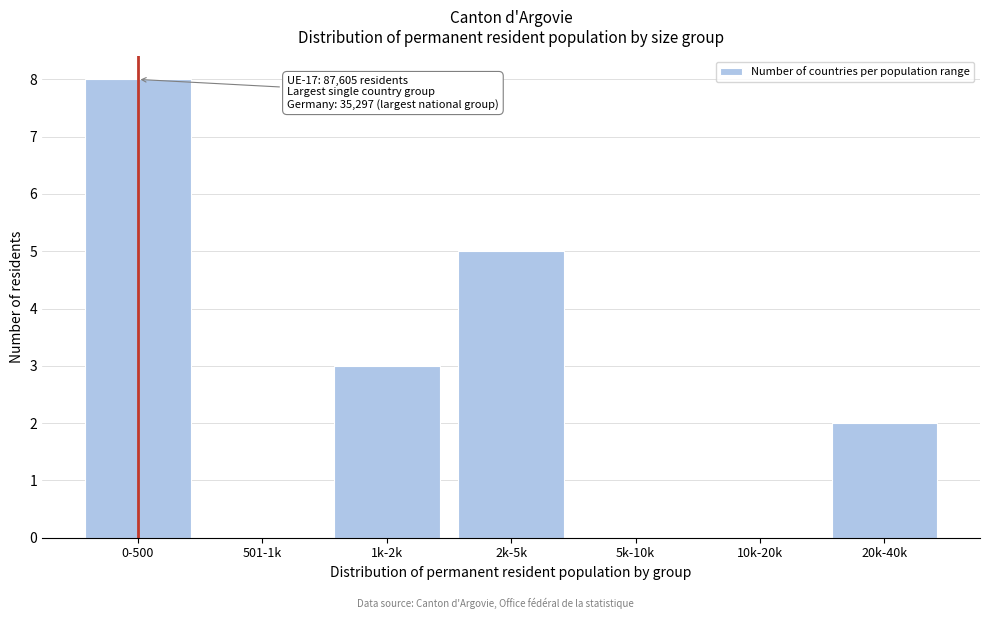

Reading left to right, extract all data points from this chart.

0-500=8	501-1k=0	1k-2k=3	2k-5k=5	5k-10k=0	10k-20k=0	20k-40k=2